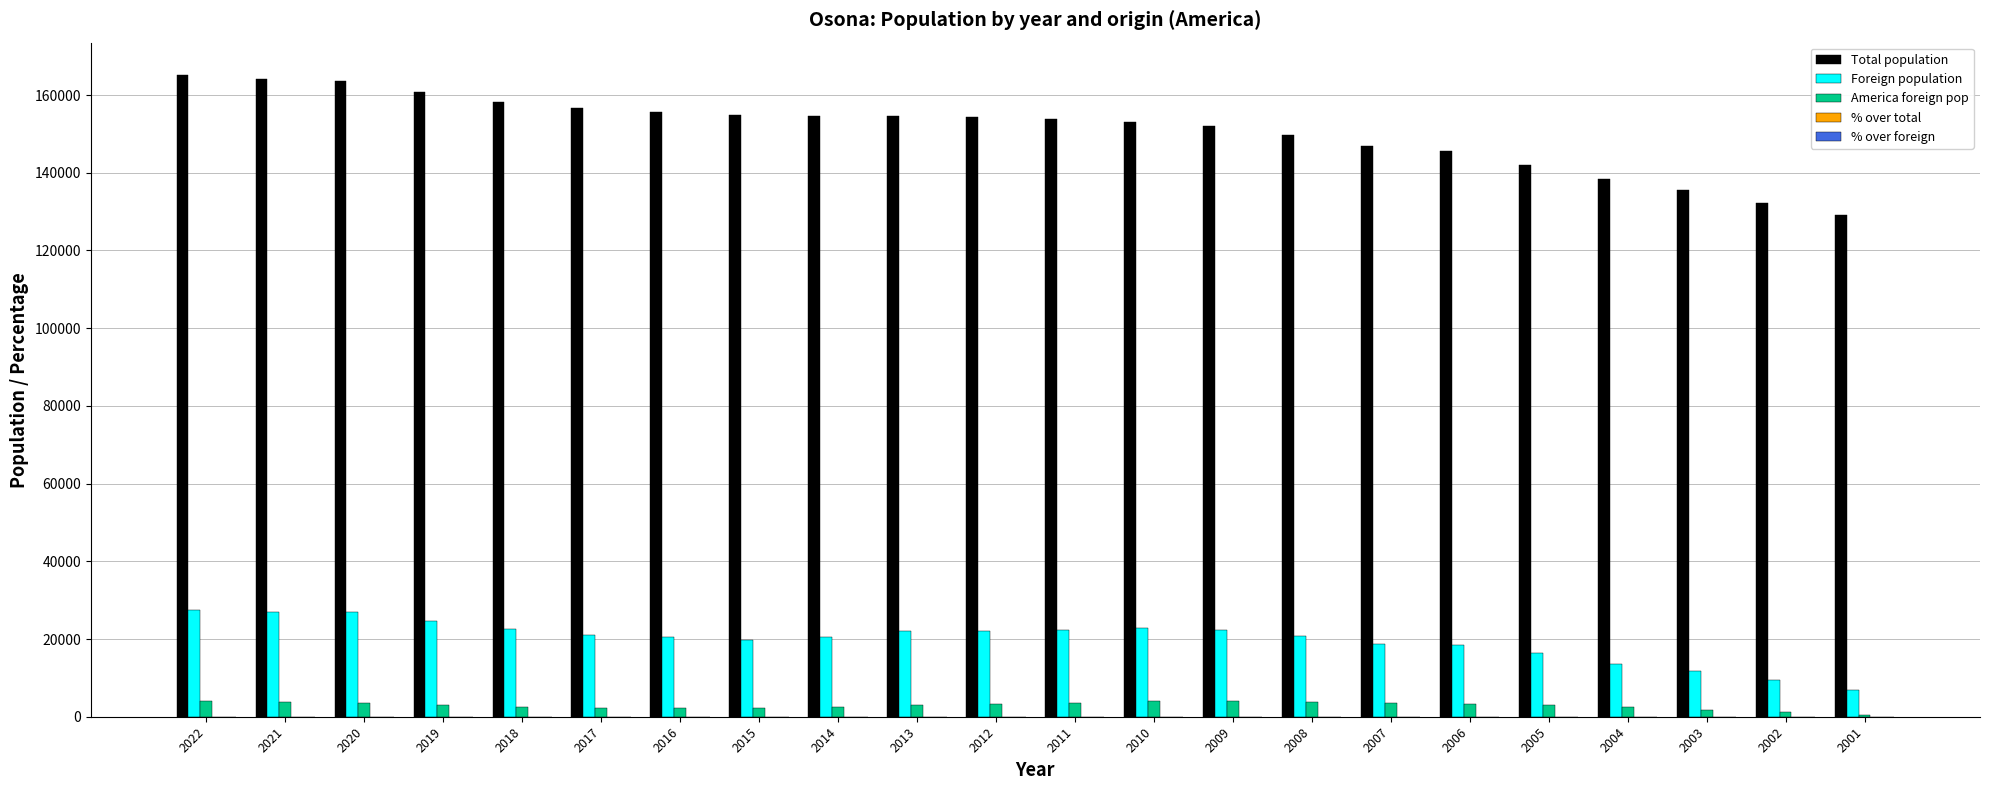

Which series has the largest total across all categories?

Total population